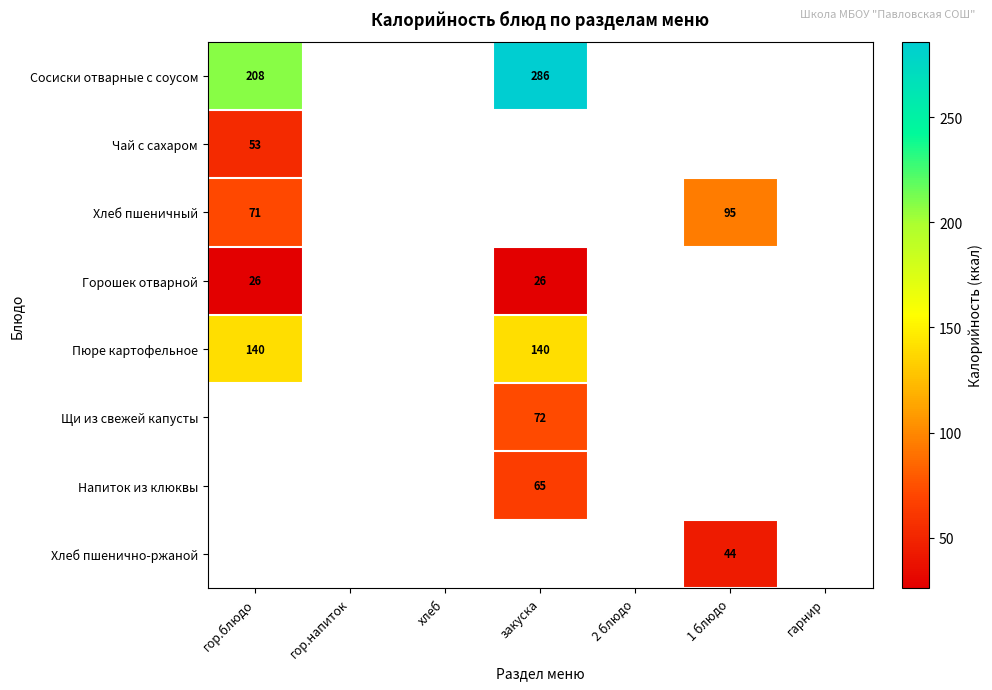

Is the value of Щи из свежей капусты at закуска greater than the value of Сосиски отварные с соусом at гор.блюдо?

No